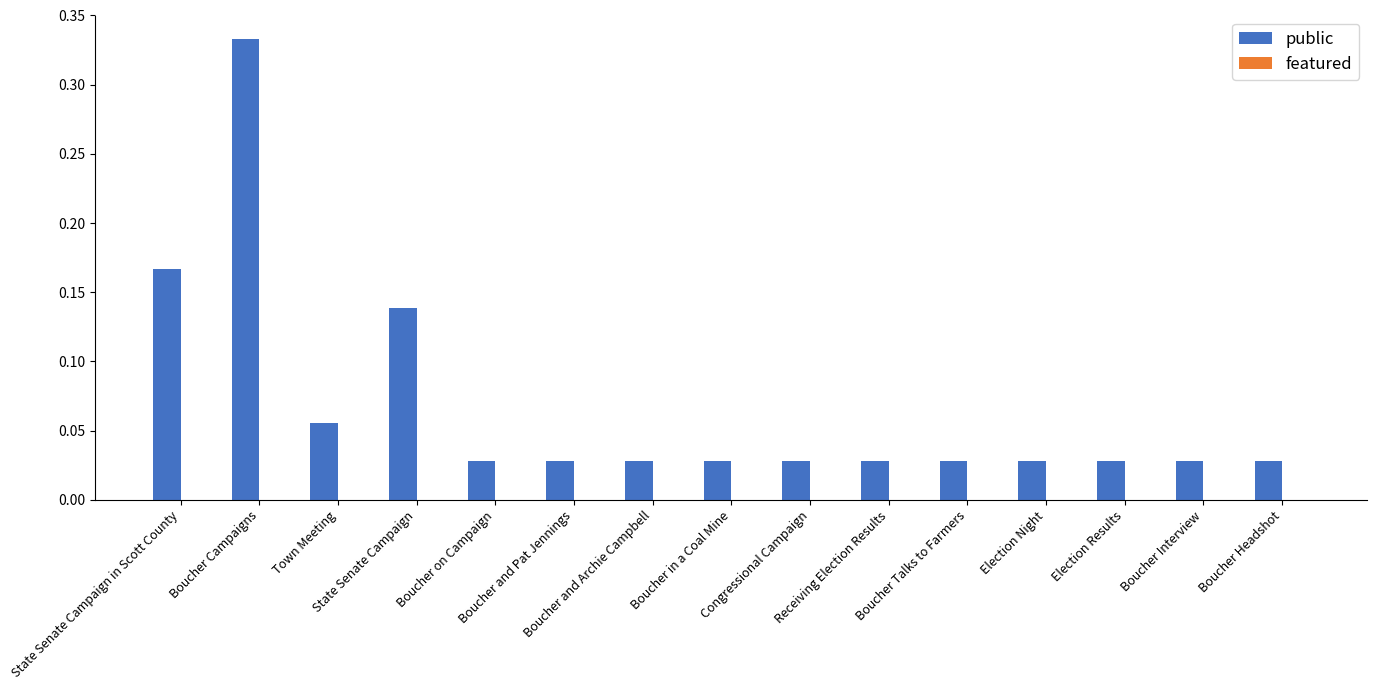

What is the sum of all values?

1.0